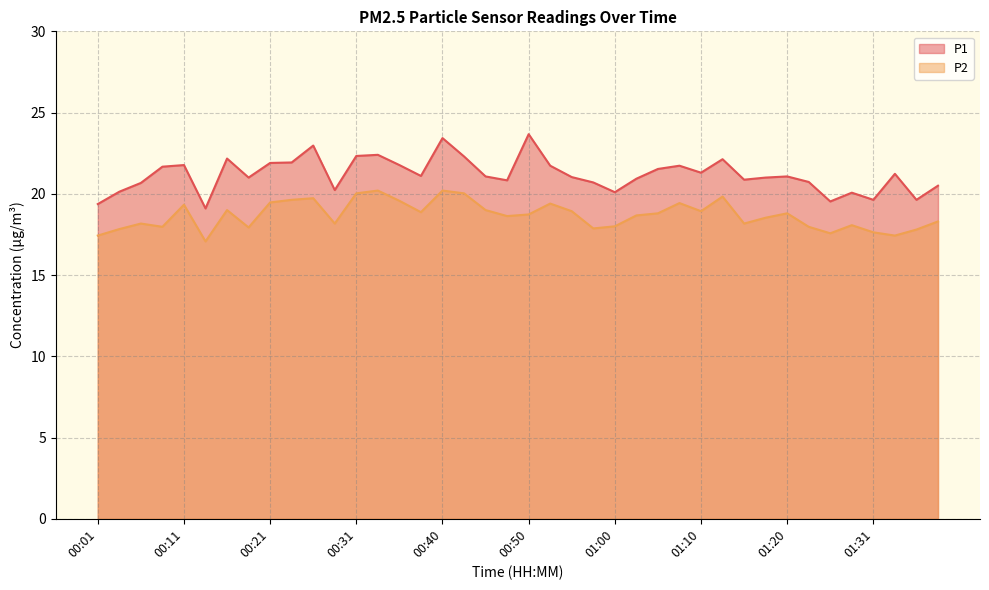

At which label does P2 first exceed 18?

00:06